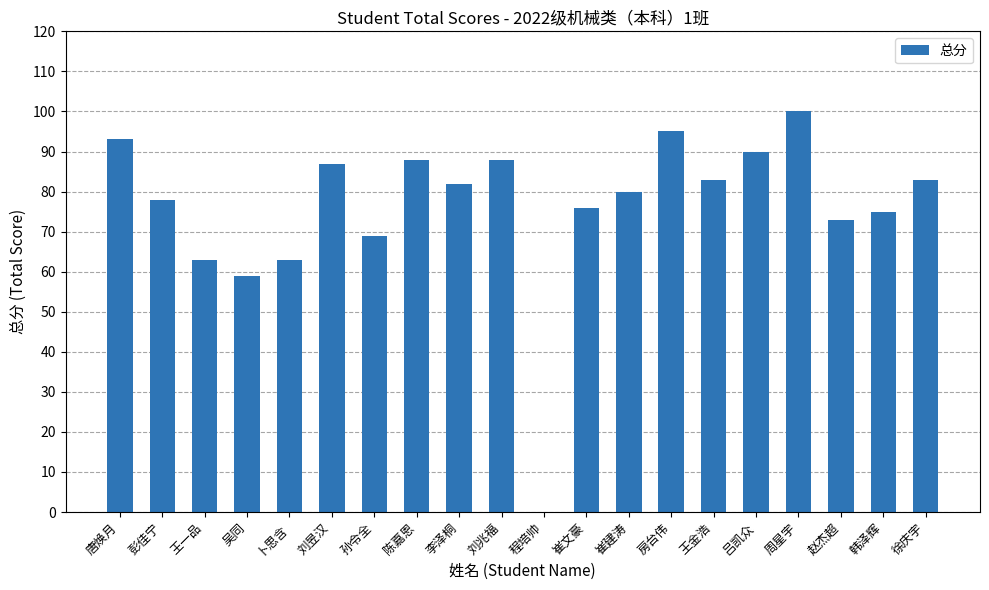

What is the sum of the values at 周星宇 and 房台伟?

195